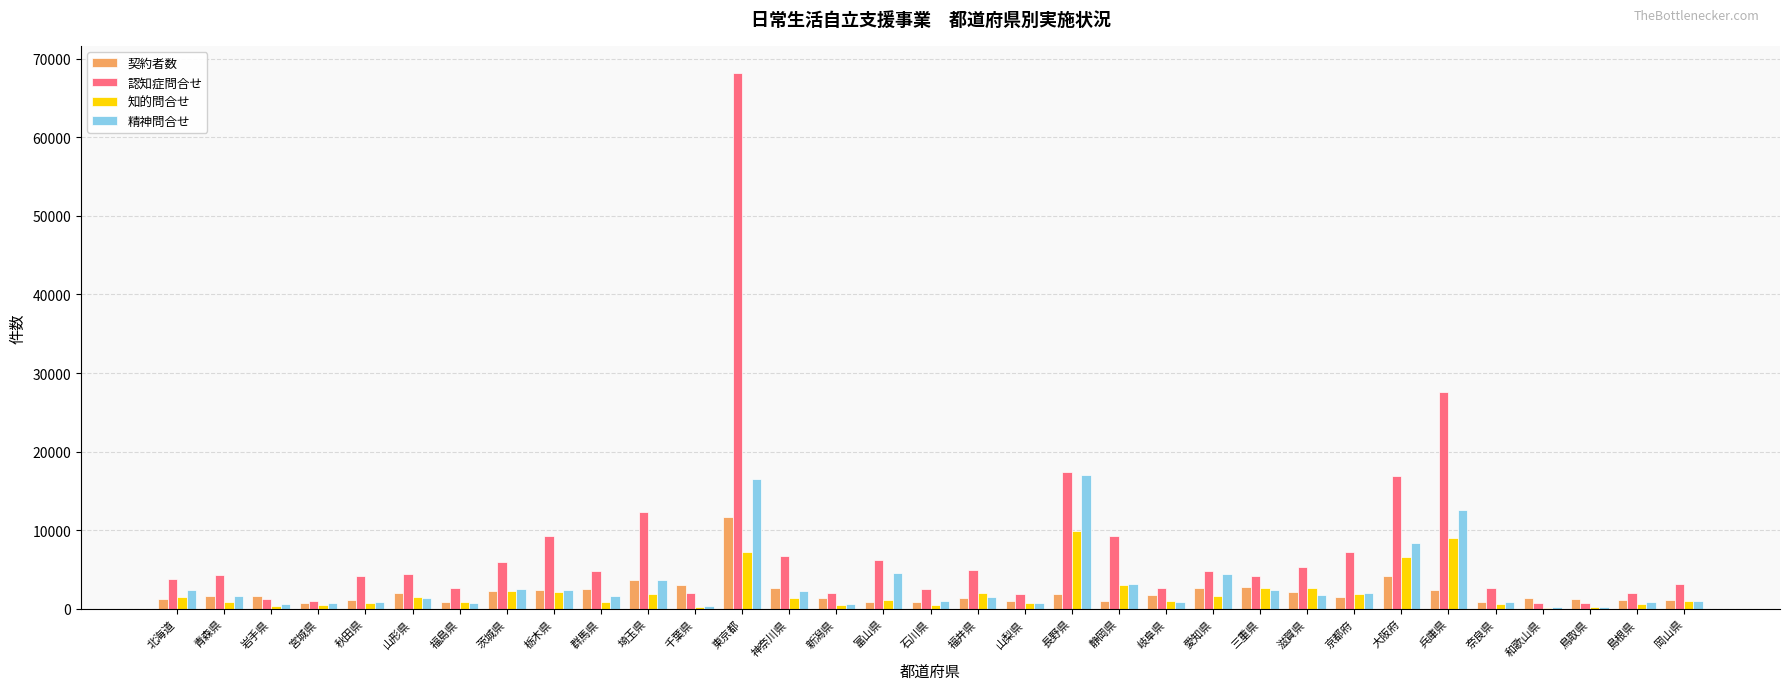

What is the sum of all 認知症問合せ values?

252852